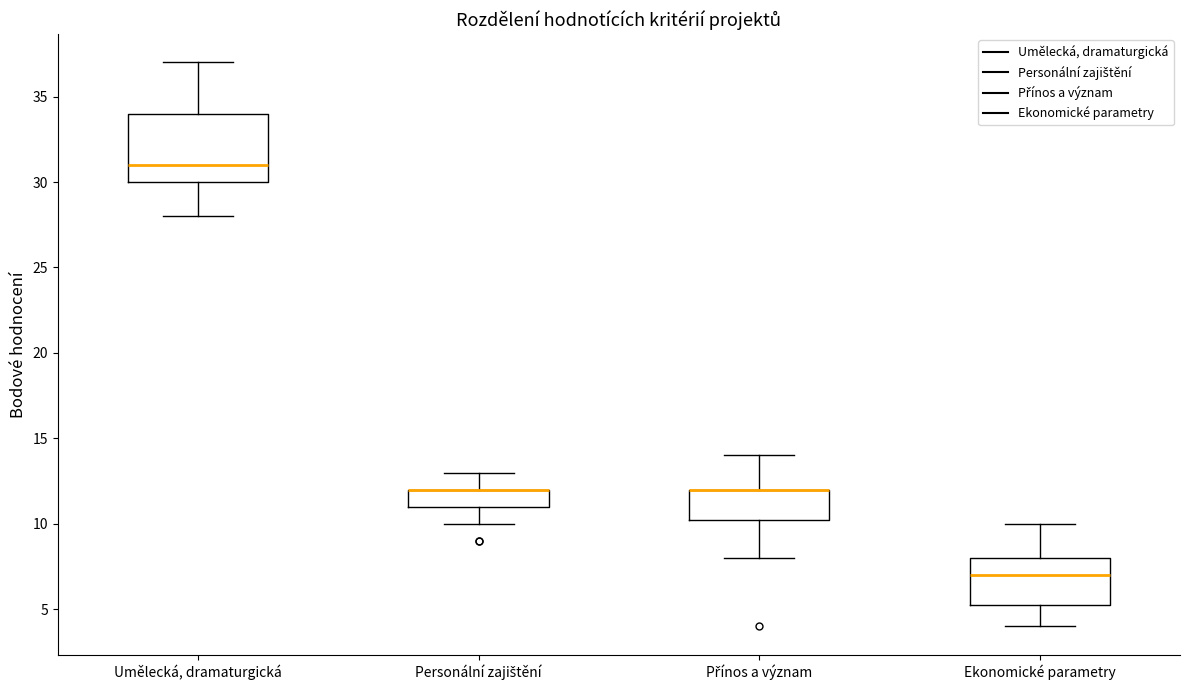

Which box is the tallest, from its lower edge to its upper edge?

Umělecká, dramaturgická